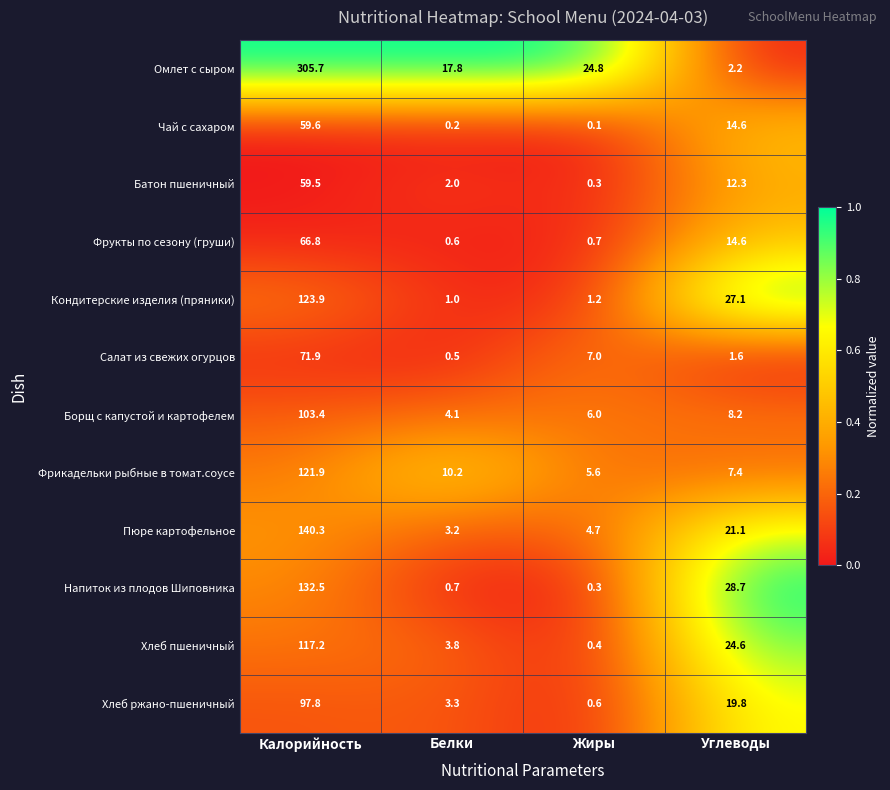

The value of Кондитерские изделия (пряники) at Белки is 1.0. True or false?

True